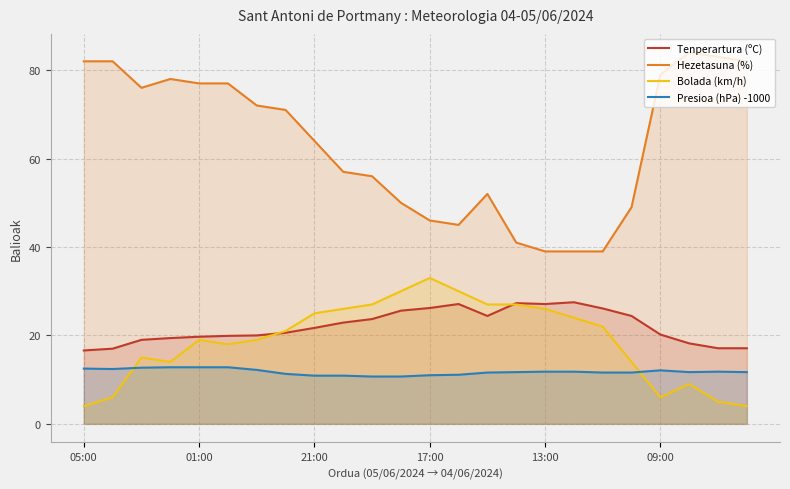

Which series has the widest spread of values?

Hezetasuna (%)